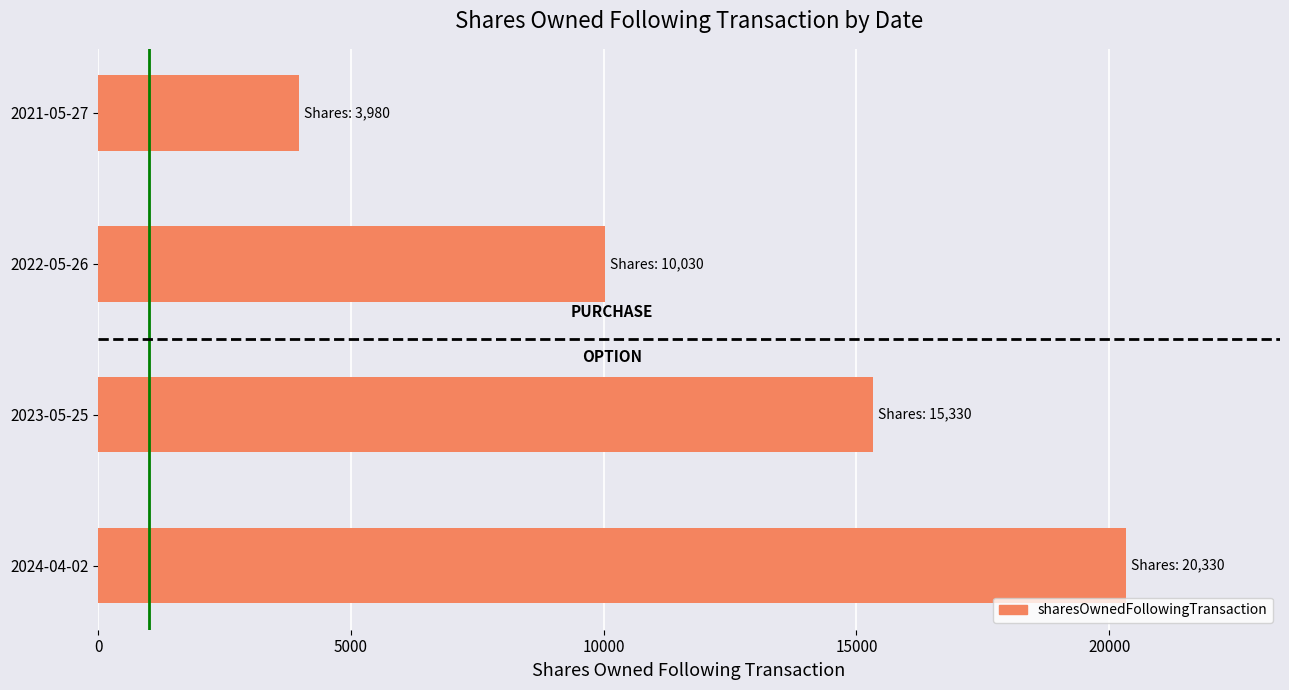

Between 2024-04-02 and 2021-05-27, which is larger?

2024-04-02